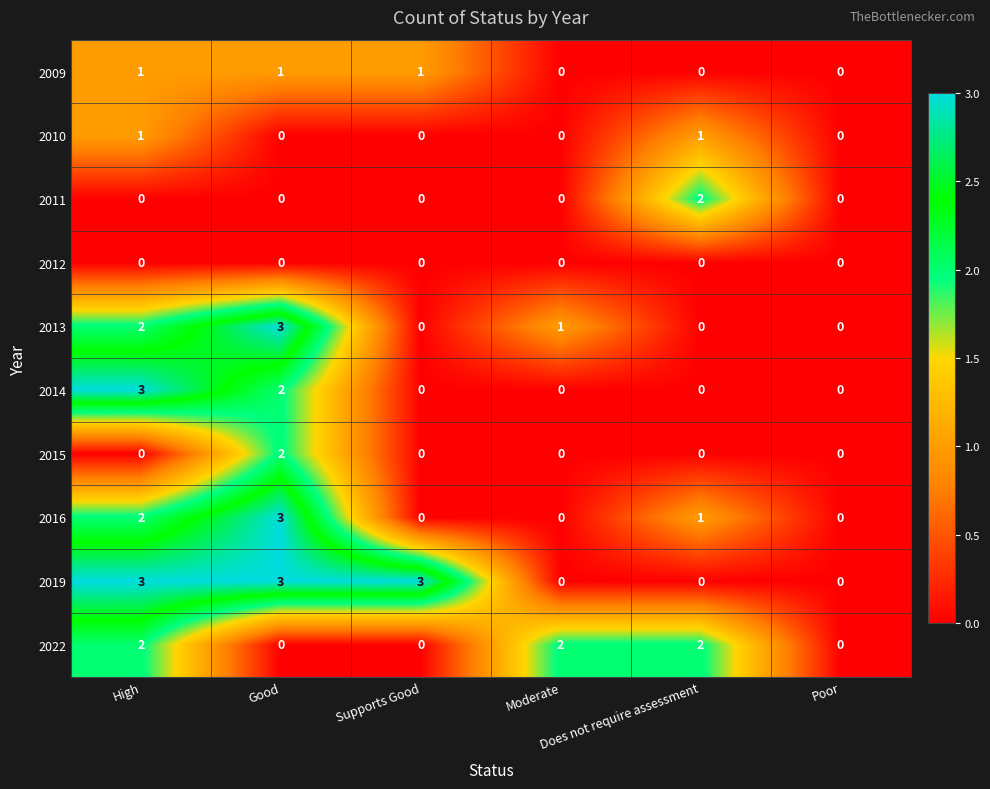

Which series has the largest total across all categories?

2019